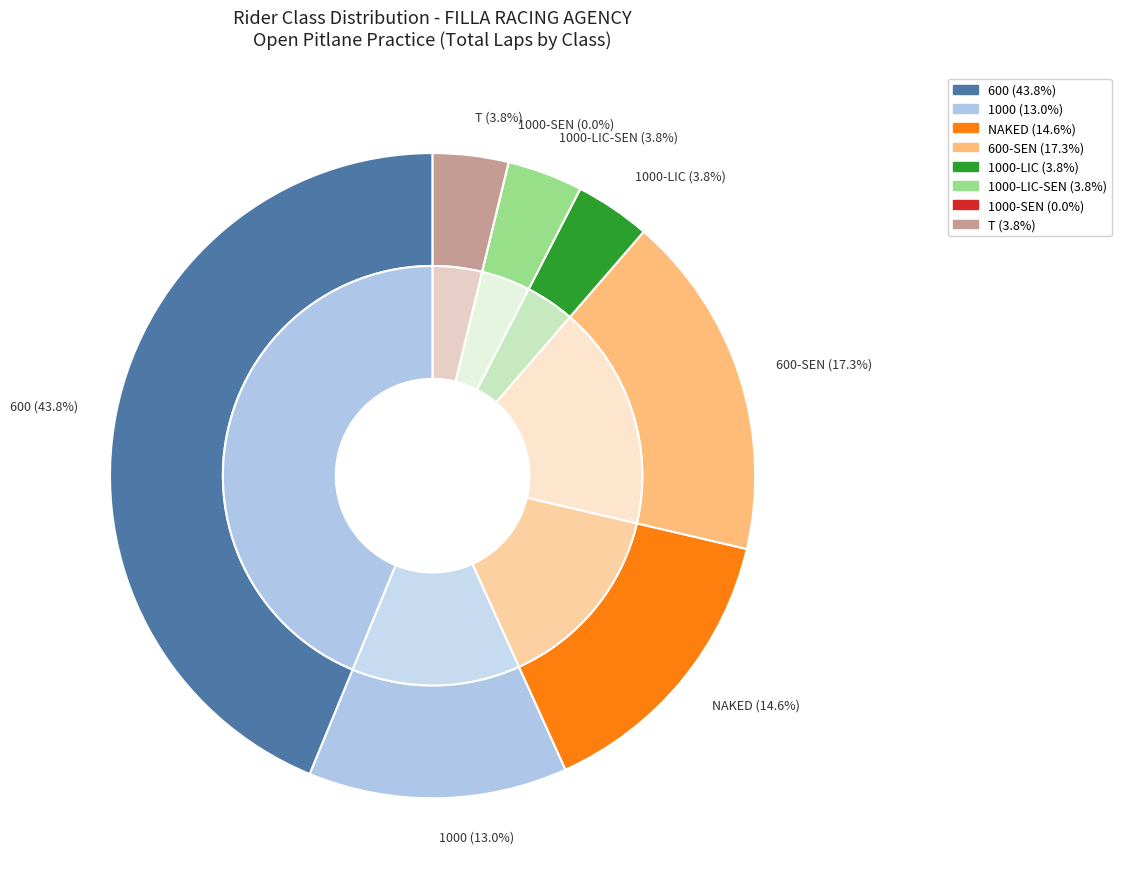

Count the number of slices in the pie.

8